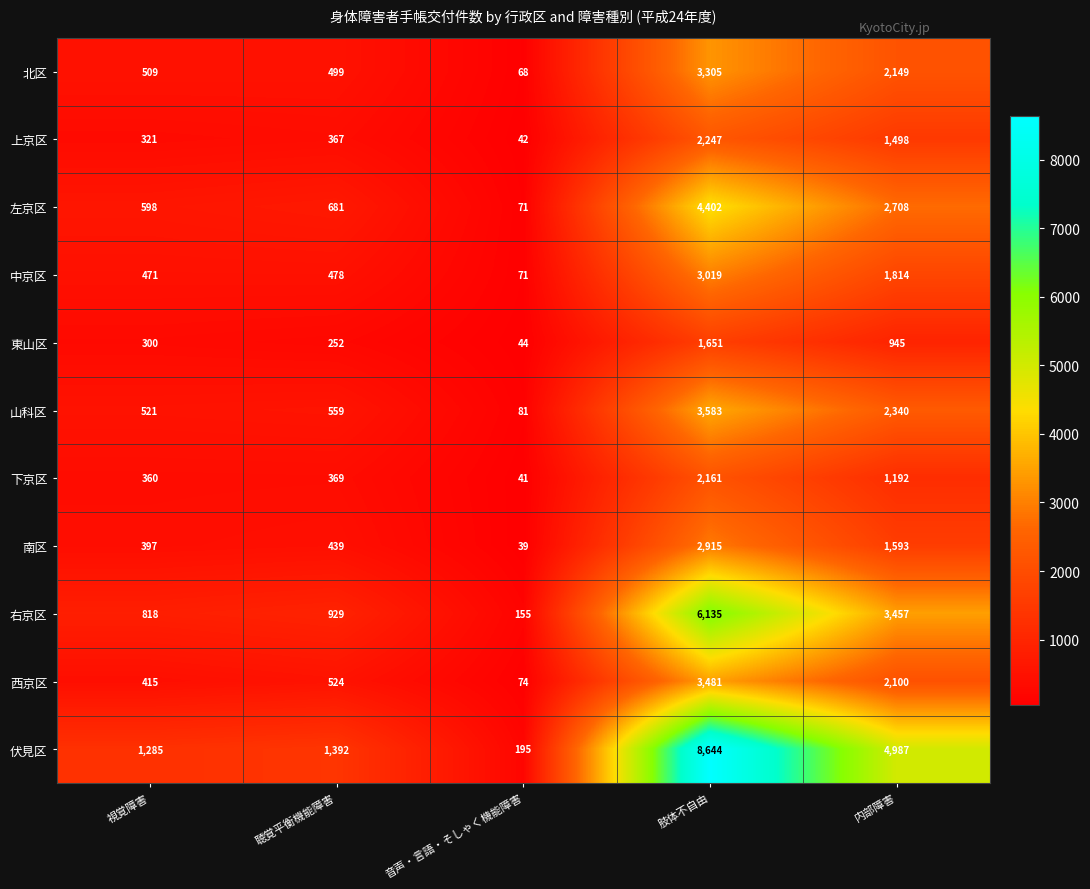

List the labels in order of 東山区 value, largest first.

肢体不自由, 内部障害, 視覚障害, 聴覚平衡機能障害, 音声・言語・そしゃく機能障害